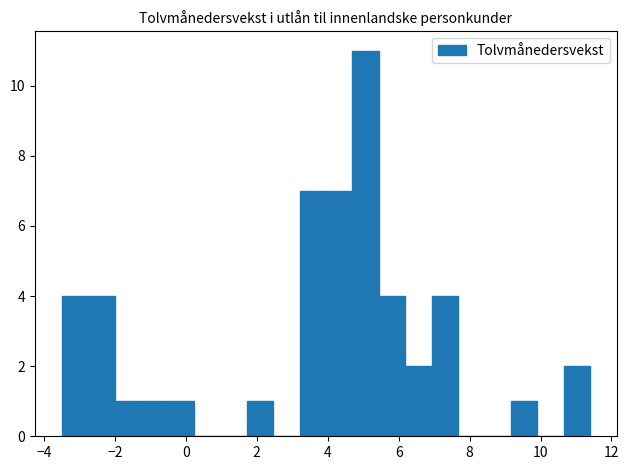

Read against the x-axis, roughly where is the centre of the tallest bar?

5.0